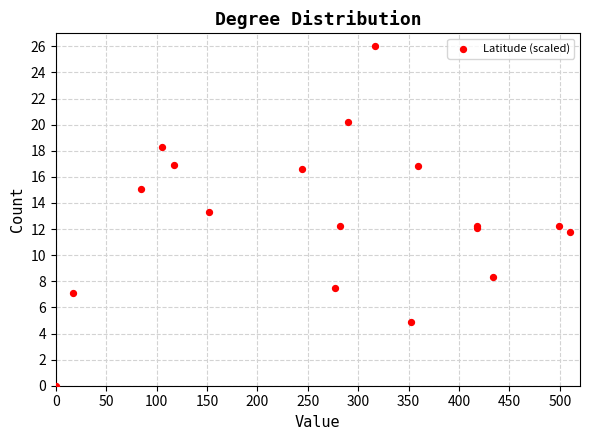

What Y value in the scatter plot is closest to 13?

13.3